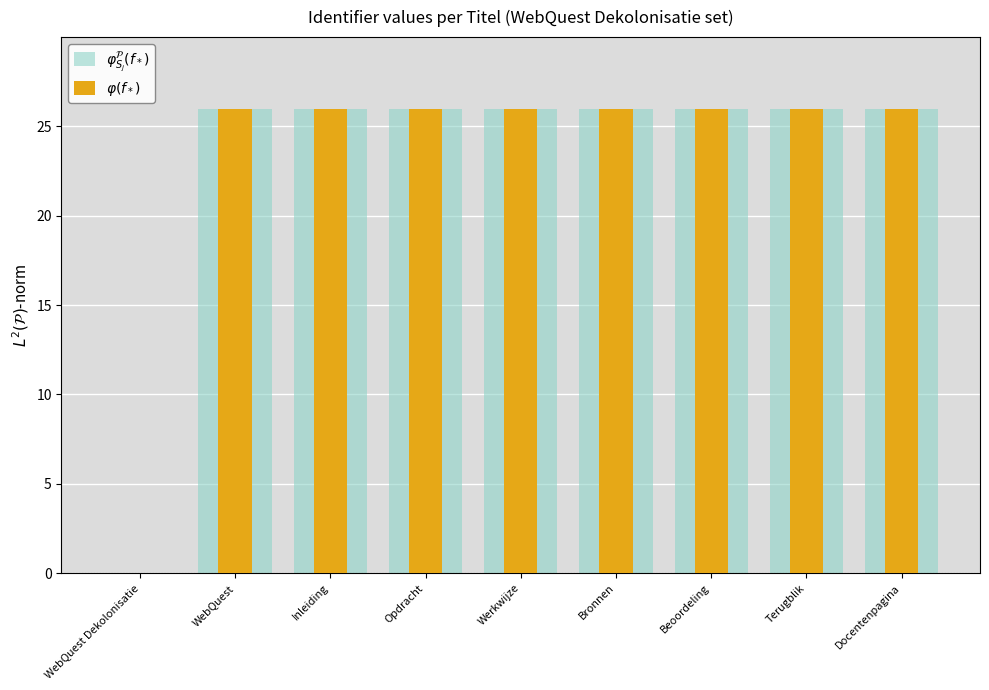

Between Beoordeling and WebQuest, which is larger?

Beoordeling